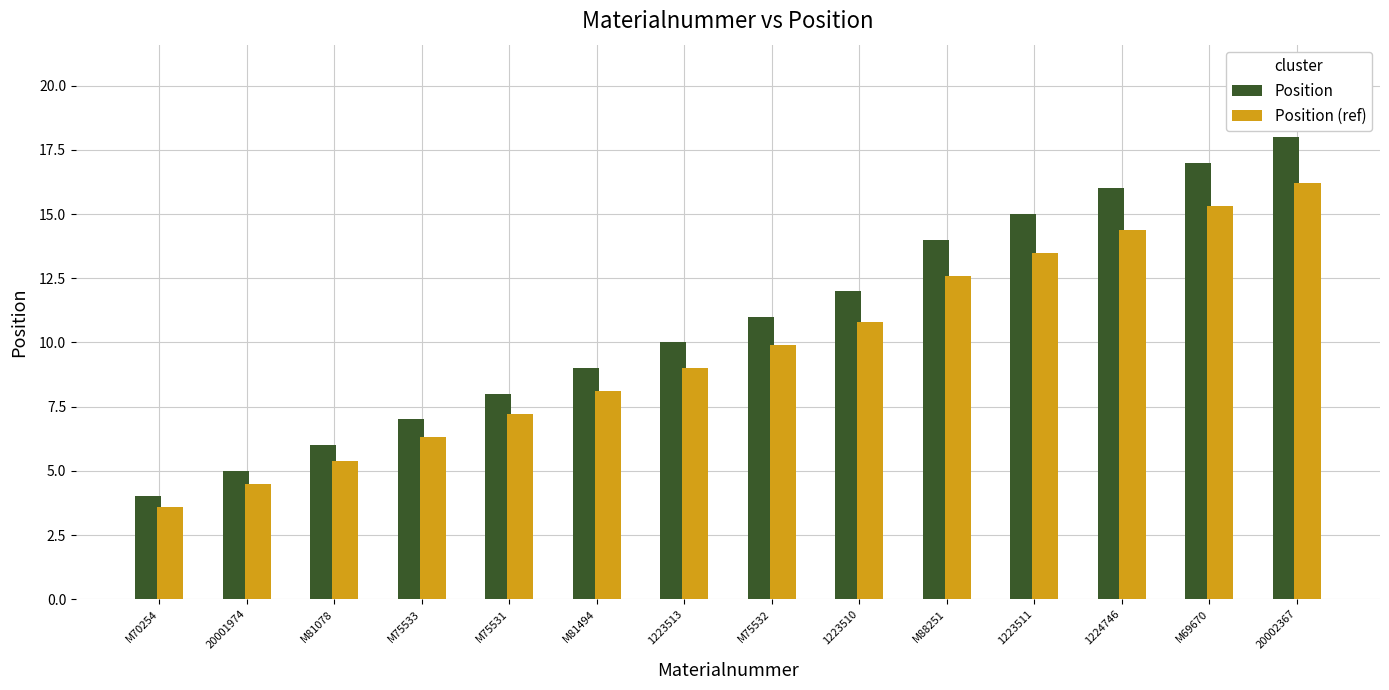

Rank the series at M75532 from lowest to highest value.

Position (ref), Position